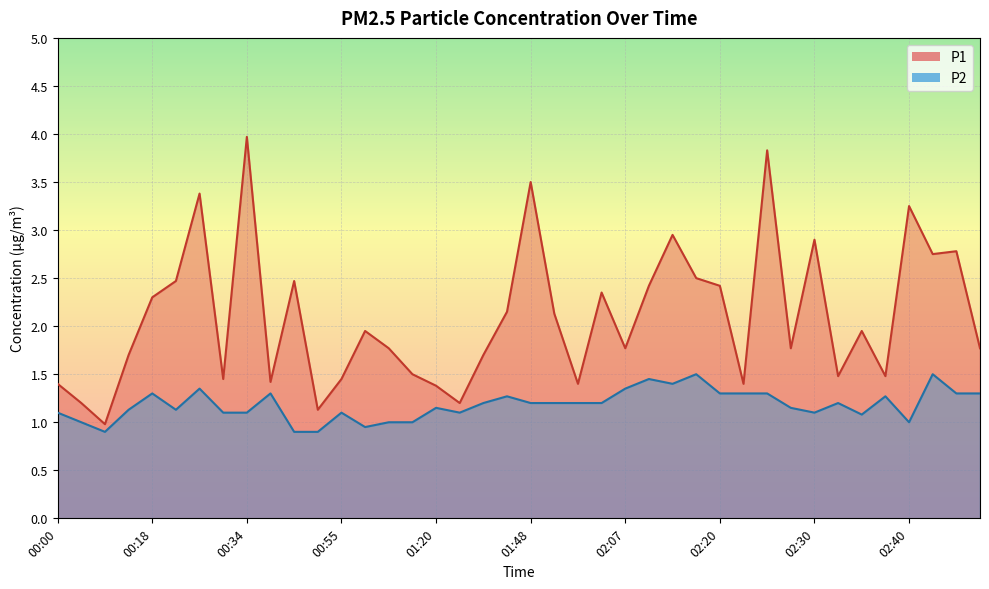

What is the label of the 12th point from the right?

02:20